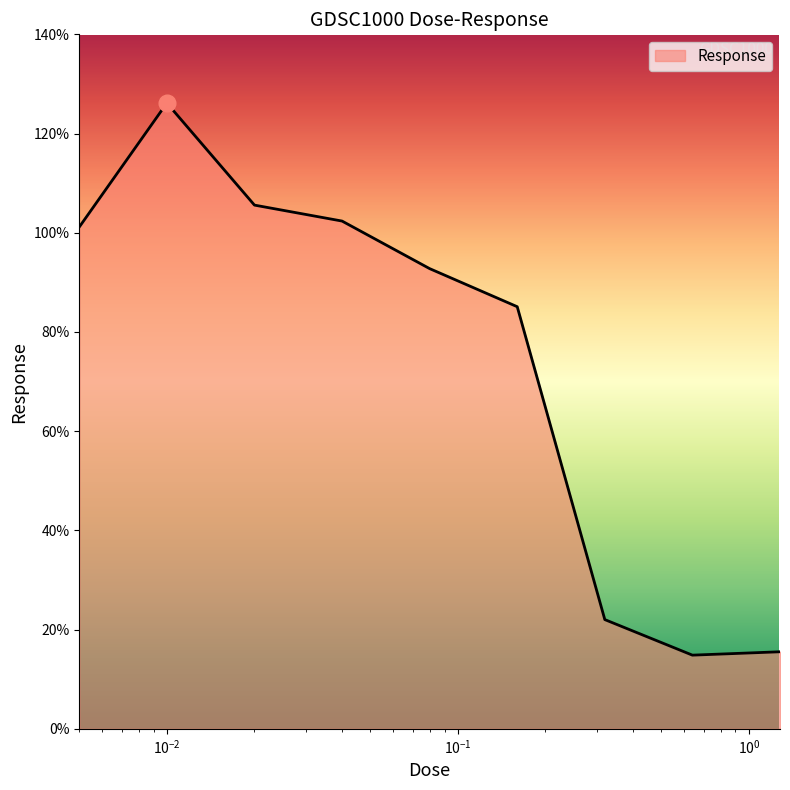

What is the difference between the maximum and minimum values?

111.3